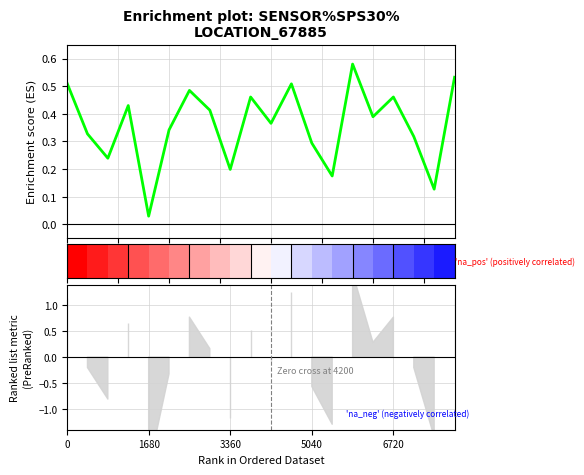

Count the number of data series in this chart.

1